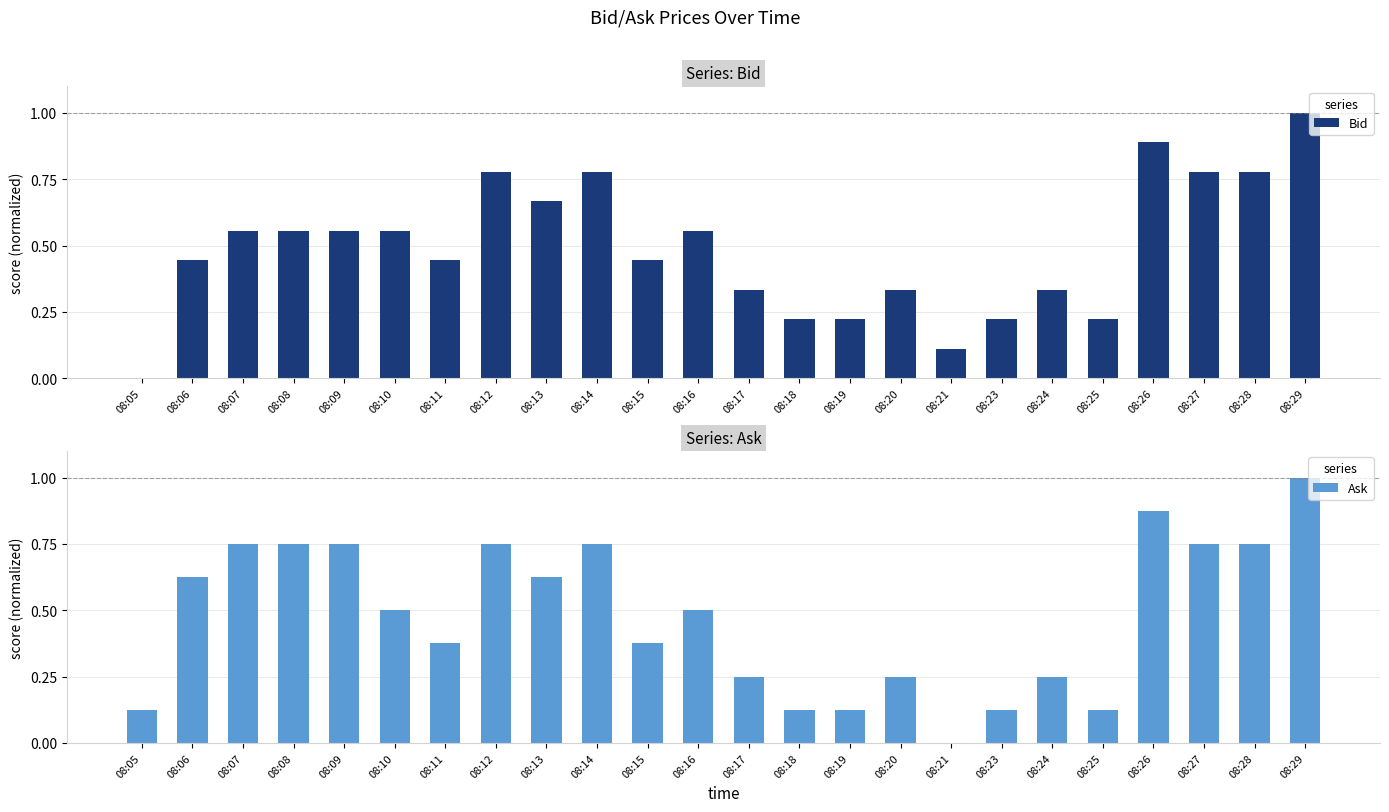

What are all the series names shown in the legend?

Bid, Ask